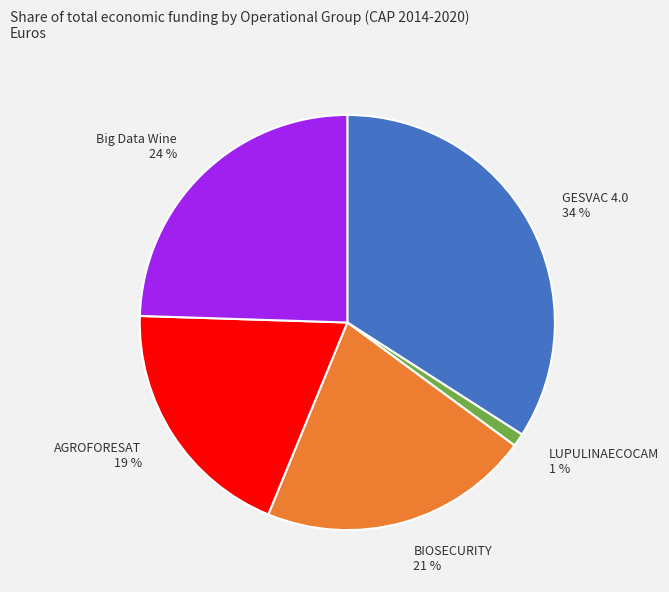

To the nearest percent, what is the difference between the GESVAC 4.0 and BIOSECURITY slice percentages?

13%